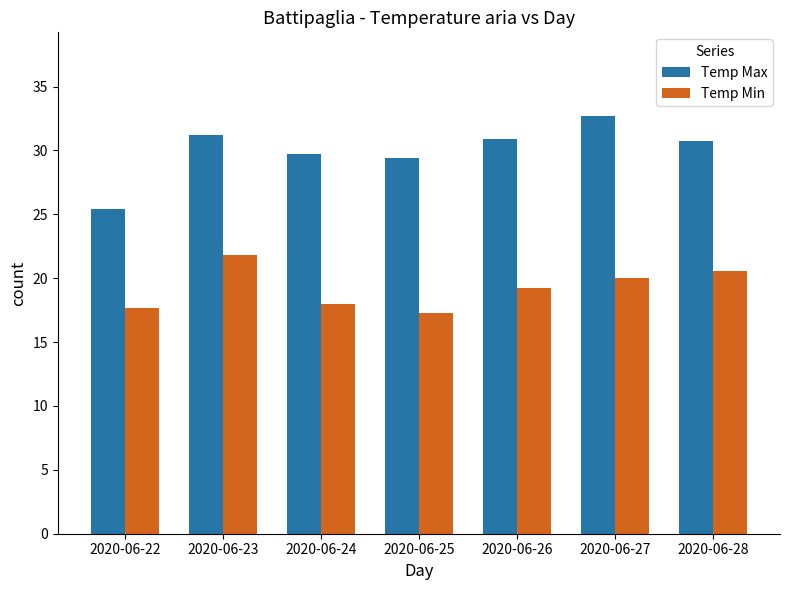

What is the sum of the Temp Min values at 2020-06-25 and 2020-06-27?

37.3